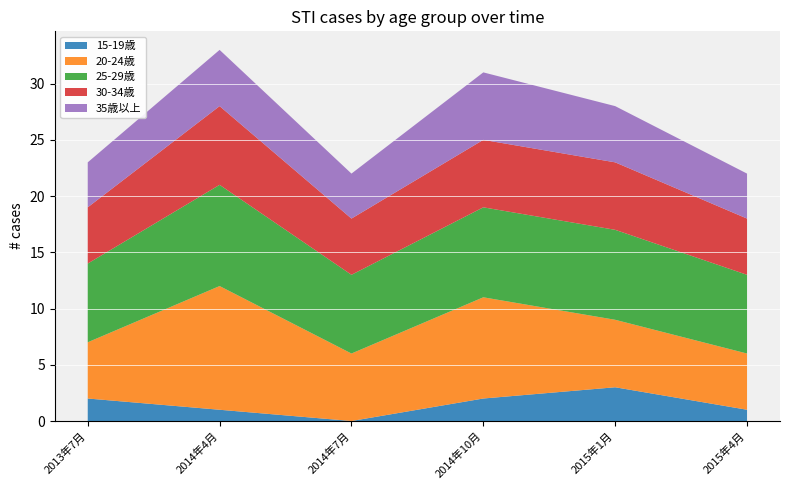

At which label does 15-19歳 reach its peak?

2015年1月